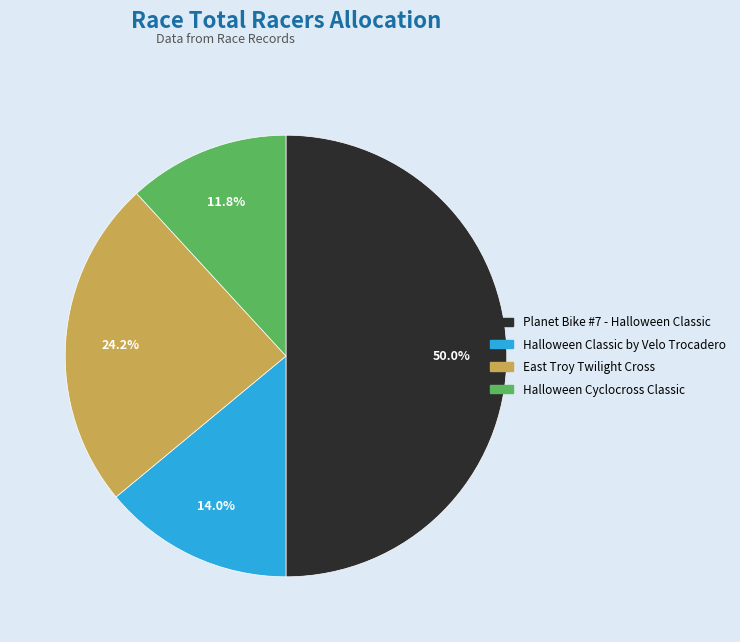

To the nearest percent, what is the combined percentage of East Troy Twilight Cross and Planet Bike #7 - Halloween Classic?

74%